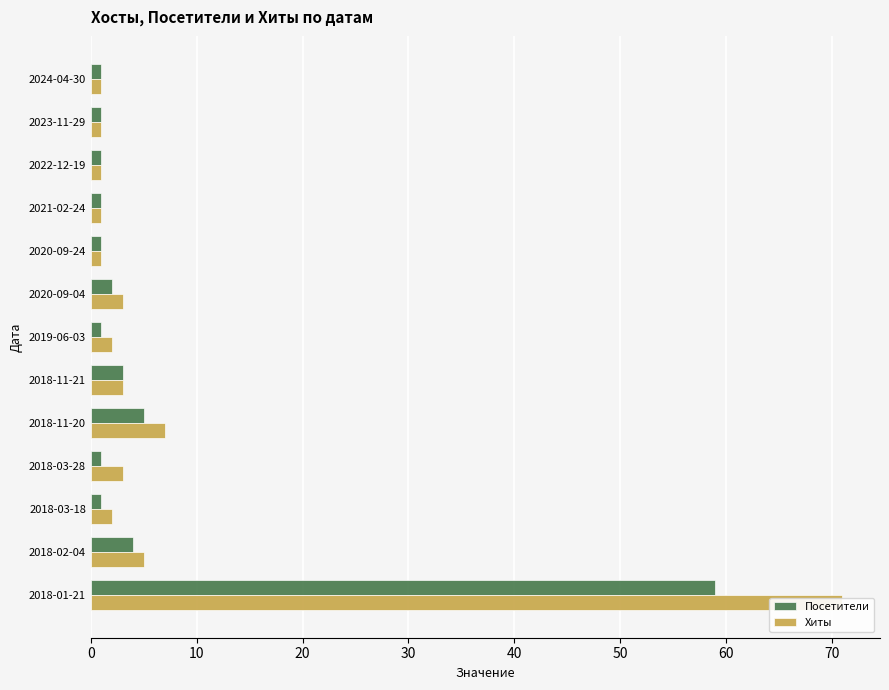

Are the bars grouped side by side (vs. stacked)?

Yes